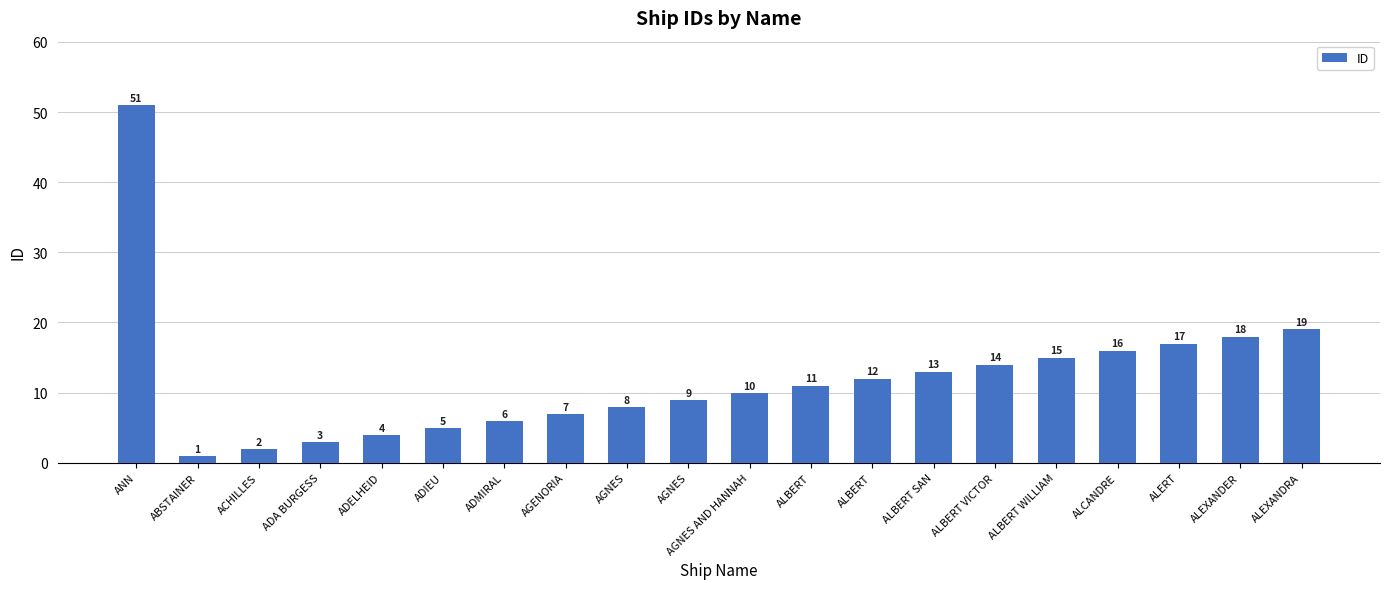

Between AGNES and ALBERT, which is larger?

ALBERT